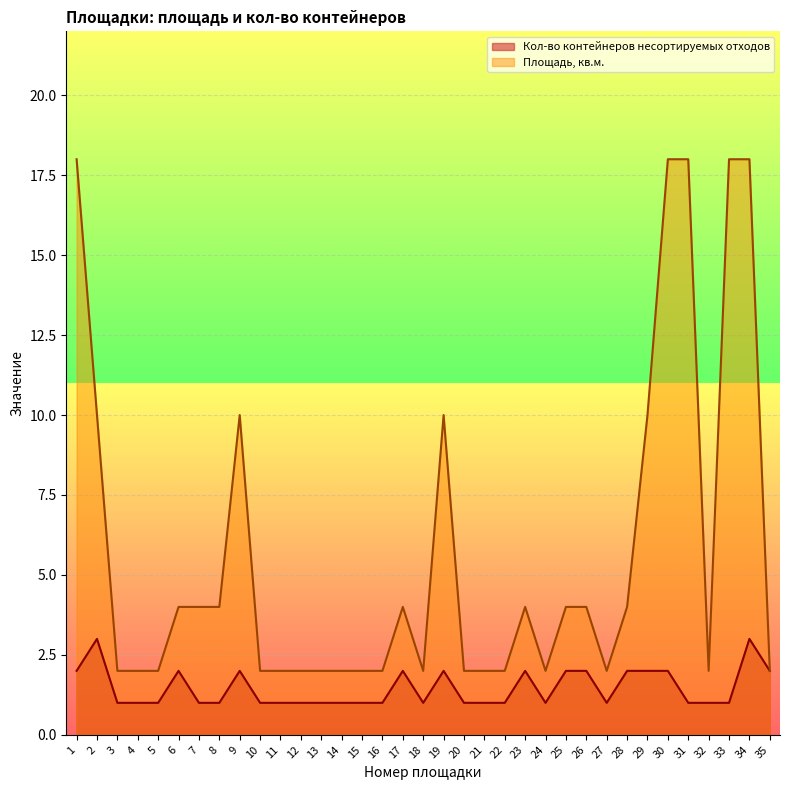

At how many categories does at least one series exceed 7?

9